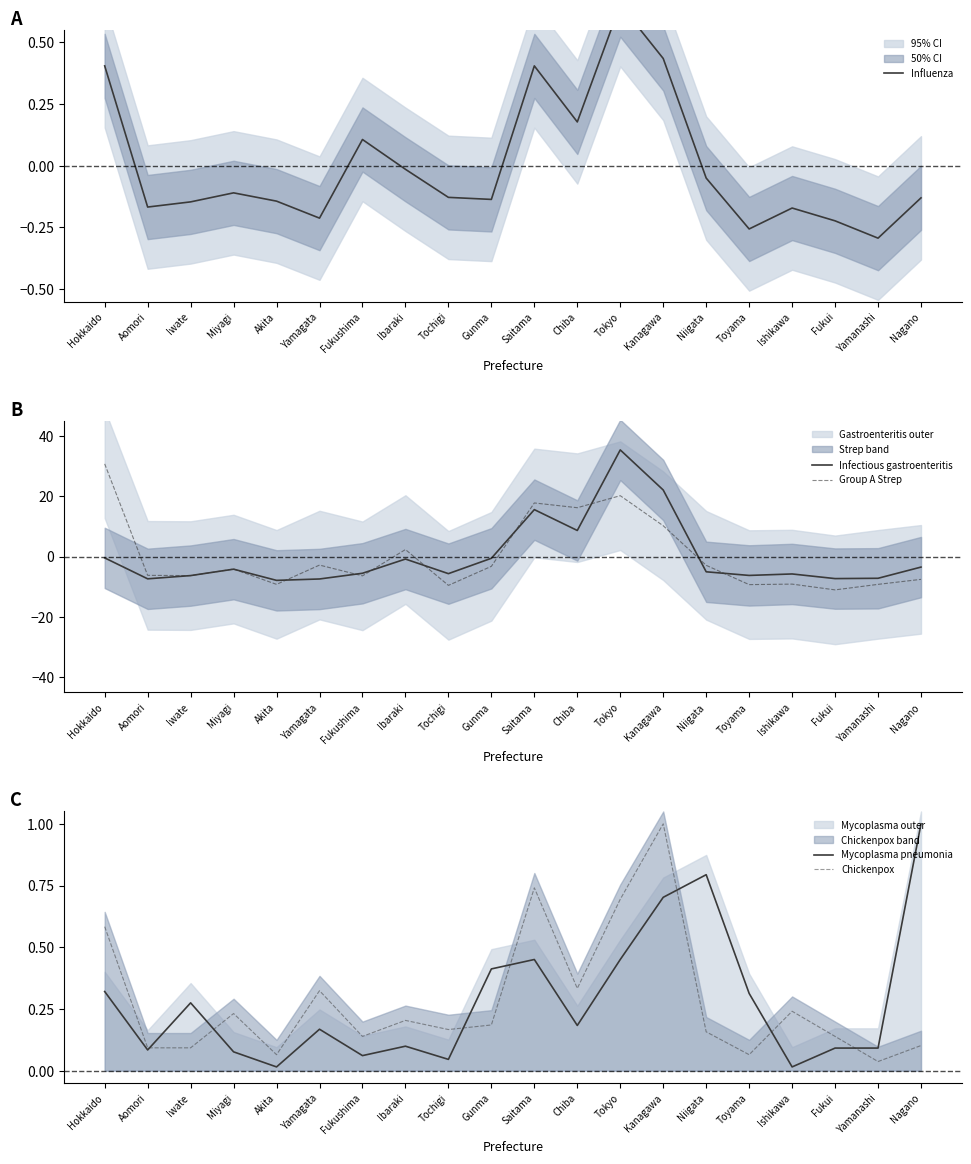

Is it true that Mycoplasma pneumonia equals 0.2 at Yamagata?

True